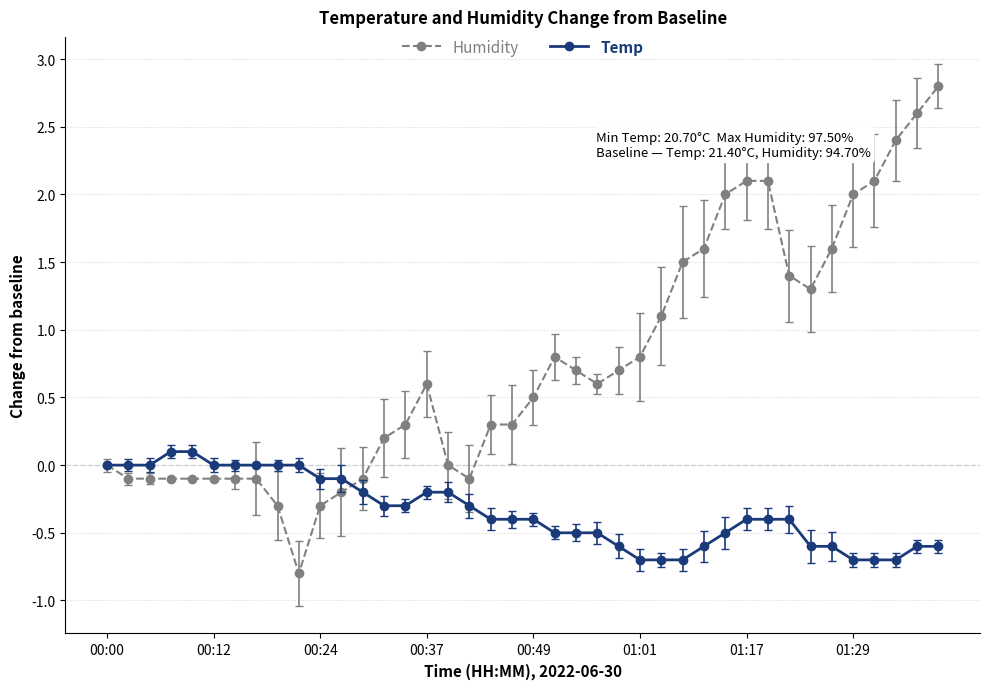

What is the minimum value shown in the chart?

-0.8